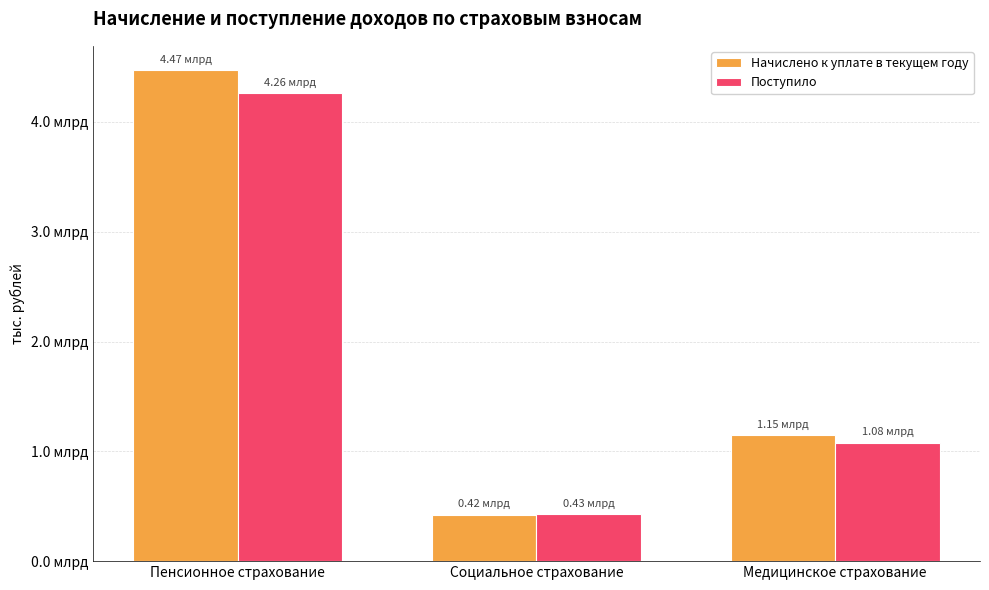

List the labels in order of Начислено к уплате в текущем году value, smallest first.

Социальное страхование, Медицинское страхование, Пенсионное страхование